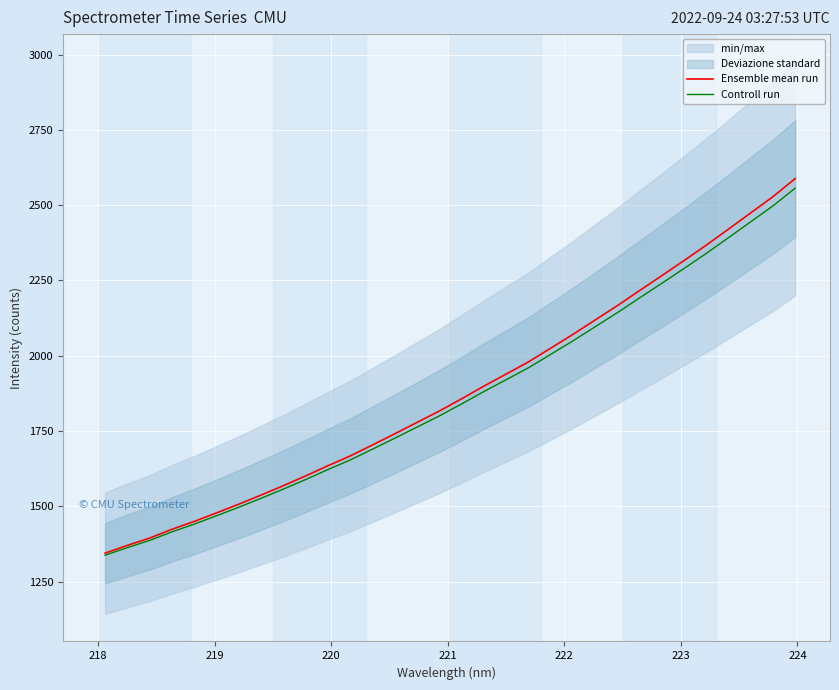

What is the maximum value for Controll run?

2556.6